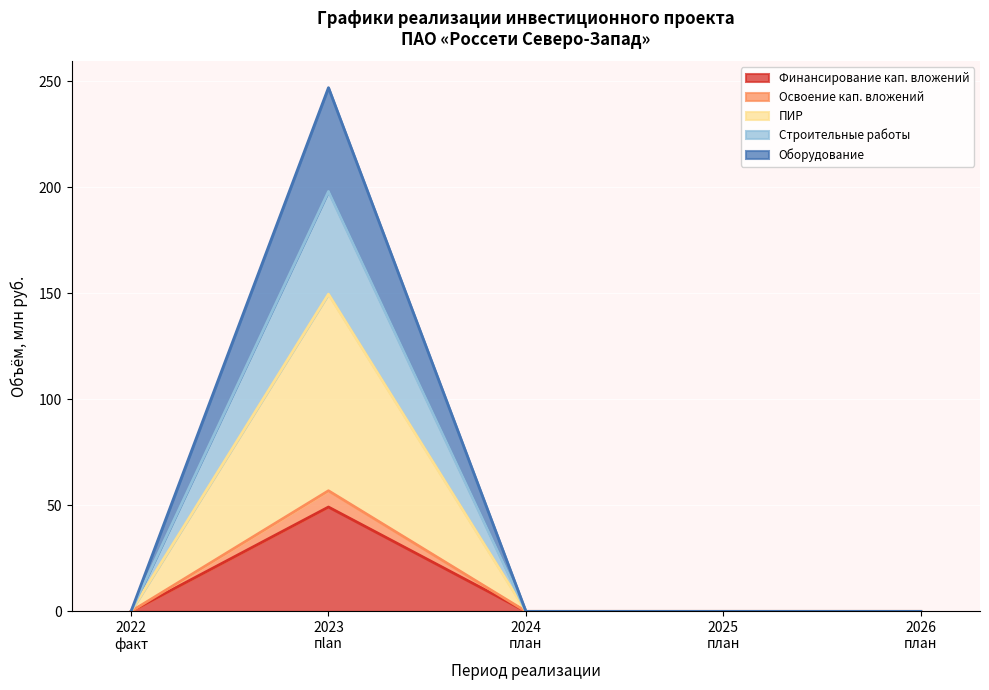

At which category is the sum across all series the highest?

2023
пlan